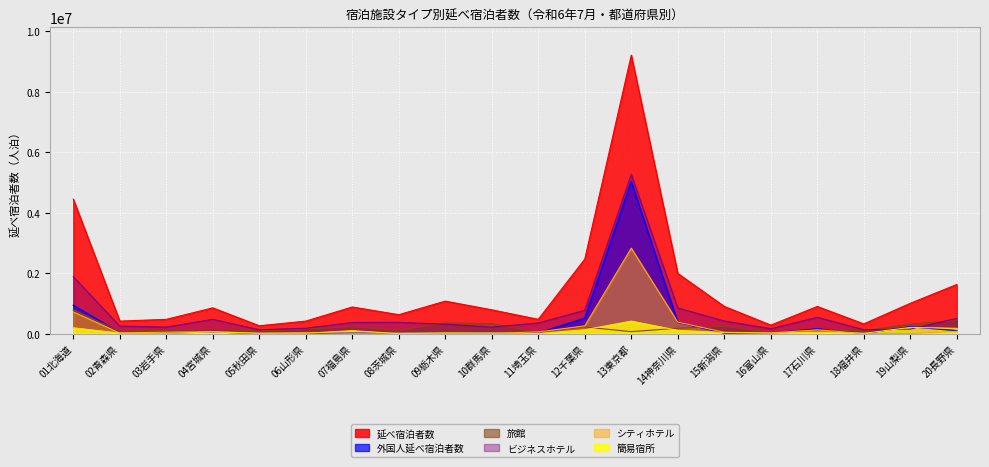

Is it true that ビジネスホテル equals 50929 at 10群馬県?

False